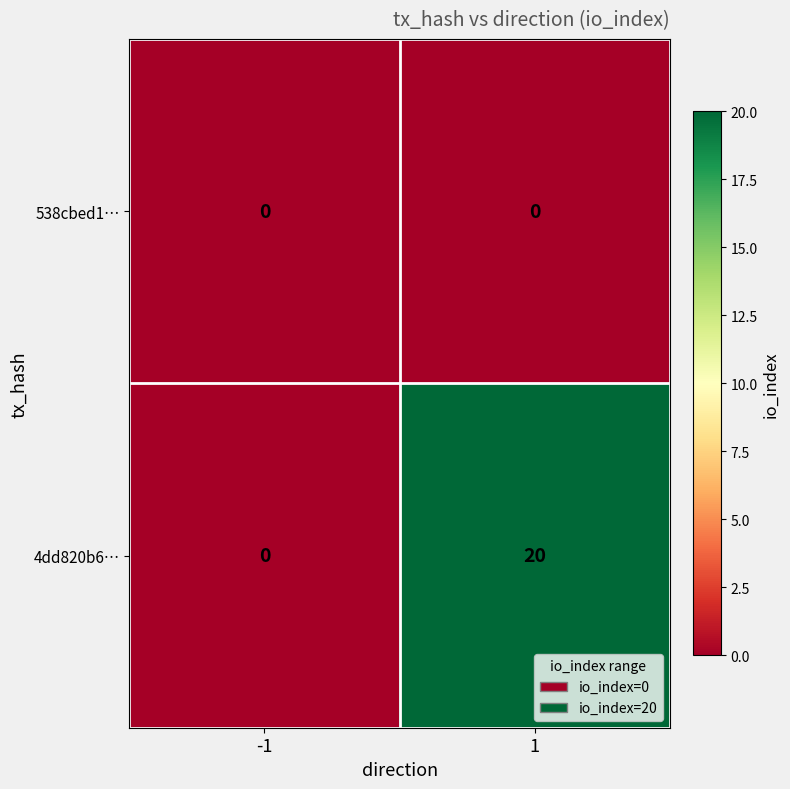

At how many categories does at least one series exceed 2?

1